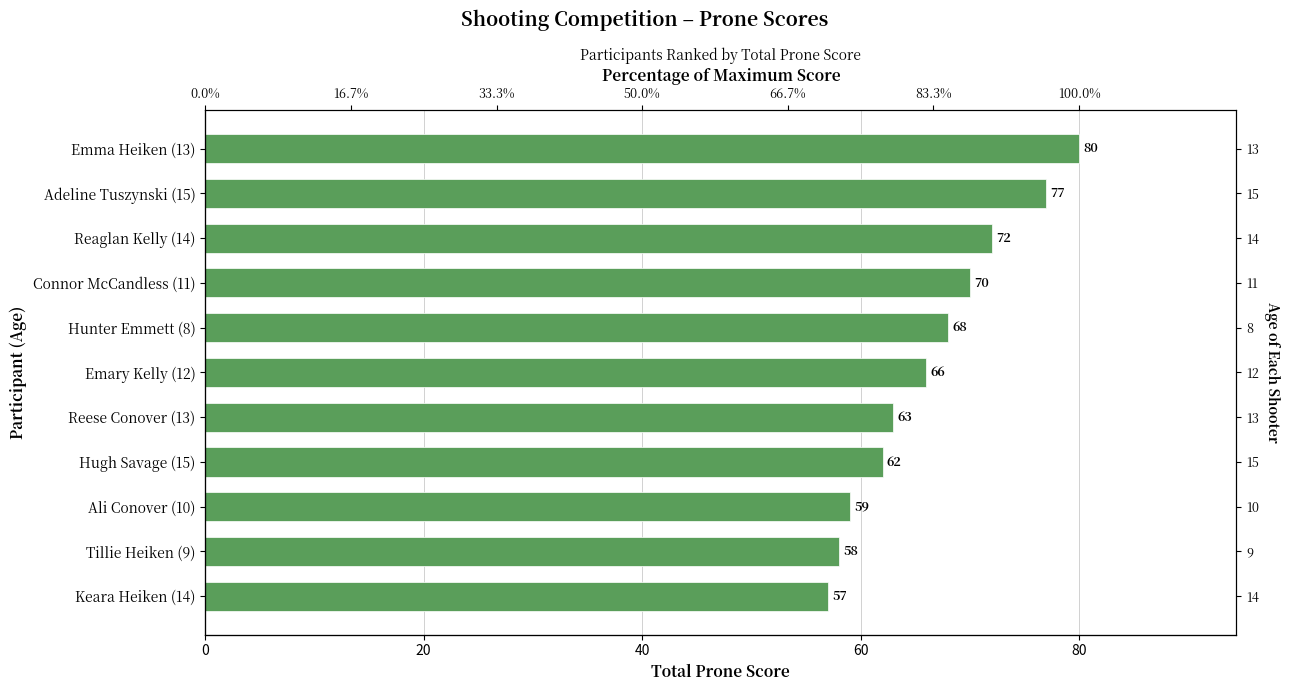

True or false: the data shows 92 at 7.

False